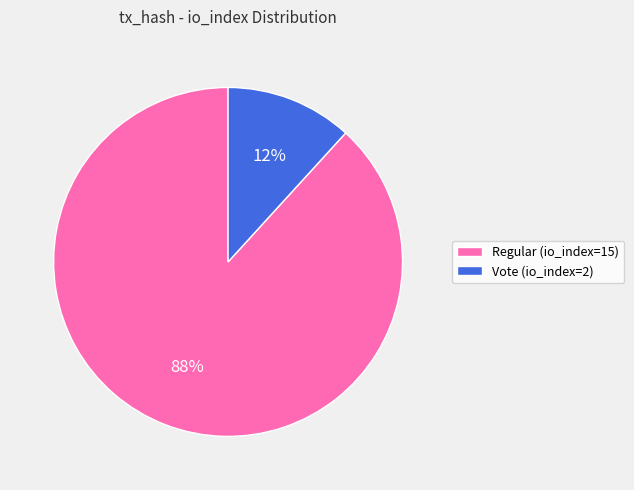

Between Vote (io_index=2) and Regular (io_index=15), which is larger?

Regular (io_index=15)